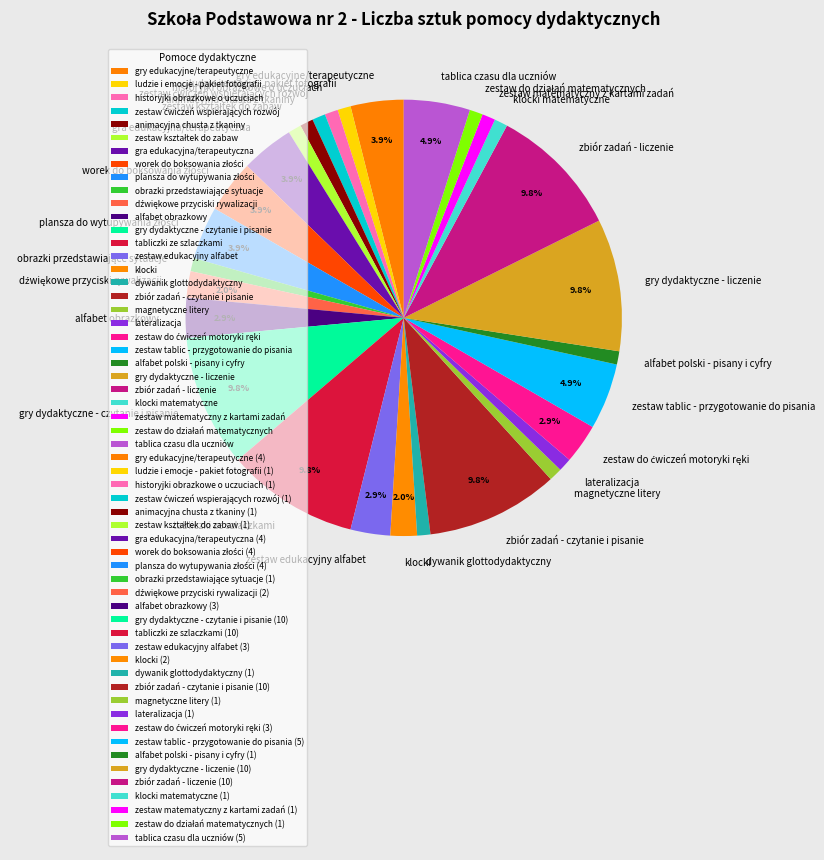

Count the number of slices in the pie.

29